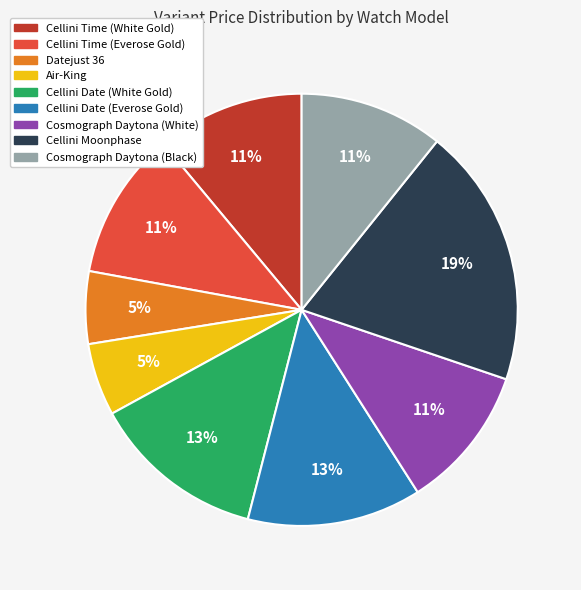

How many segments does this pie chart have?

9